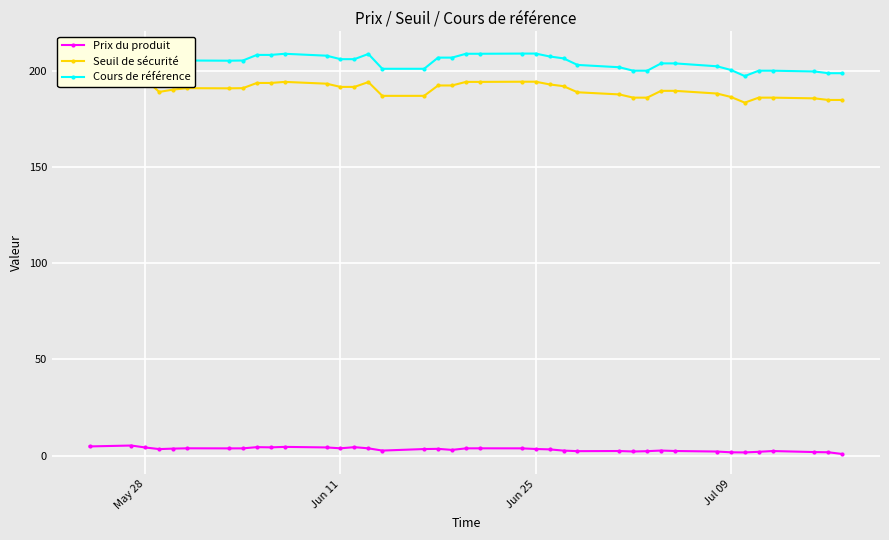

True or false: Cours de référence has more than 0 interior local peaks.

True